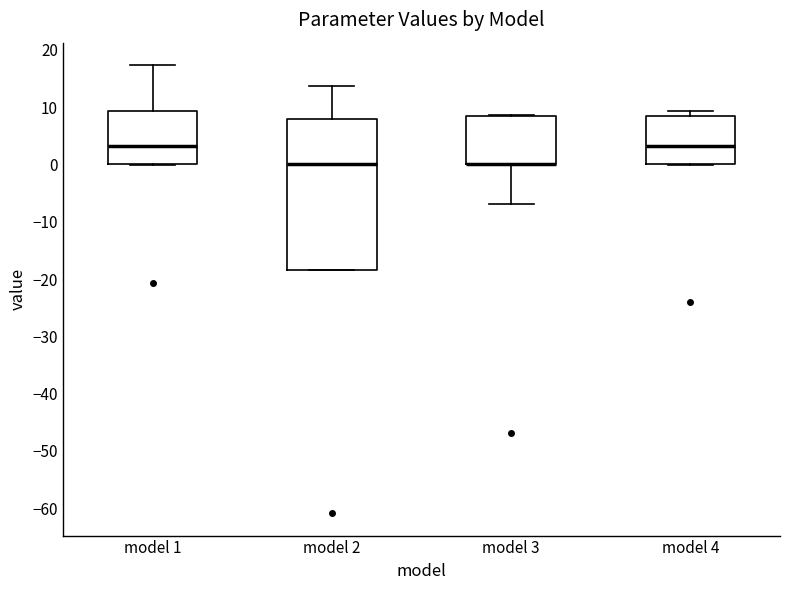

Reading left to right, read every box against the y-axis: the position of its median line, the range the box covers, and the ends of its whiskers. The values are not printed on the chart, so give them approximately, as read against the axis.

model 1: median 3, box 0 to 9, whiskers 0 to 17
model 2: median 0, box -18 to 8, whiskers -18 to 14
model 3: median 0 (drawn on the box's lower edge), box 0 to 8, whiskers -7 to 9
model 4: median 3, box 0 to 8, whiskers 0 to 9